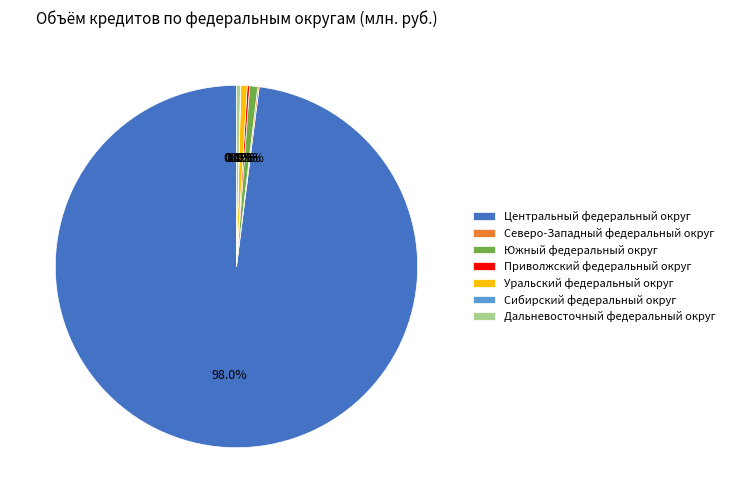

What is the majority slice?

Центральный федеральный округ